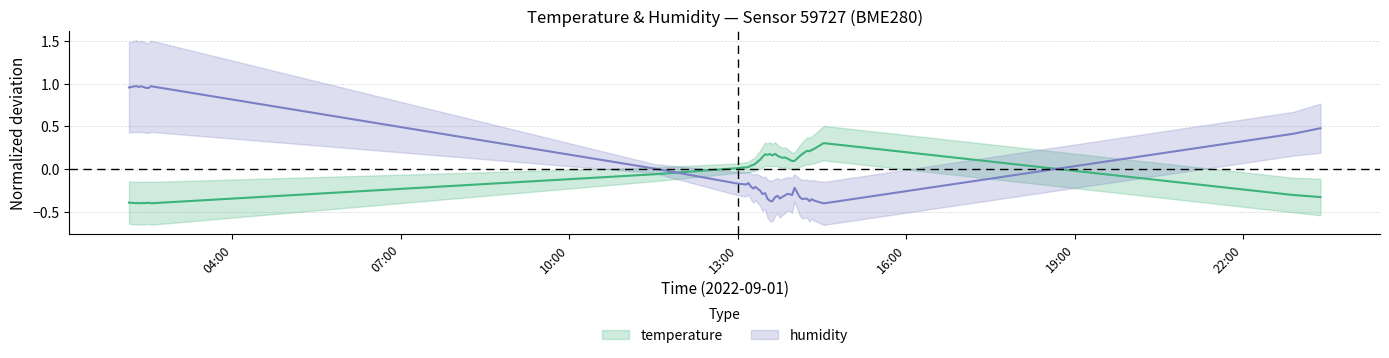

What is the minimum value shown in the chart?

-0.4